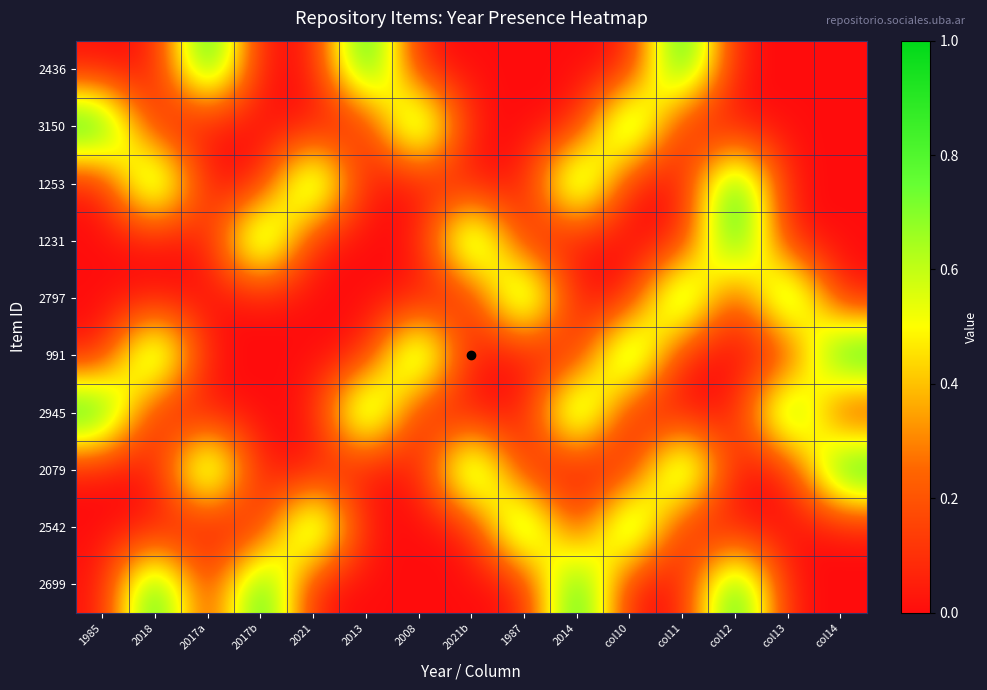

Reading right to left, extract all data points from this chart.

2436: col14=0	col13=0	col12=0	col11=1	col10=0	2014=0	1987=0	2021b=0	2008=0	2013=1	2021=0	2017b=0	2017a=1	2018=0	1985=0
3150: col14=0	col13=0	col12=0	col11=0	col10=1	2014=0	1987=0	2021b=0	2008=1	2013=0	2021=0	2017b=0	2017a=0	2018=0	1985=1
1253: col14=0	col13=0	col12=1	col11=0	col10=0	2014=1	1987=0	2021b=0	2008=0	2013=0	2021=1	2017b=0	2017a=0	2018=1	1985=0
1231: col14=0	col13=0	col12=1	col11=0	col10=0	2014=0	1987=0	2021b=1	2008=0	2013=0	2021=0	2017b=1	2017a=0	2018=0	1985=0
2797: col14=0	col13=1	col12=0	col11=1	col10=0	2014=0	1987=1	2021b=0	2008=0	2013=0	2021=0	2017b=0	2017a=0	2018=0	1985=0
991: col14=1	col13=0	col12=0	col11=0	col10=1	2014=0	1987=0	2021b=0	2008=1	2013=0	2021=0	2017b=0	2017a=0	2018=1	1985=0
2945: col14=0	col13=1	col12=0	col11=0	col10=0	2014=1	1987=0	2021b=0	2008=0	2013=1	2021=0	2017b=0	2017a=0	2018=0	1985=1
2079: col14=1	col13=0	col12=0	col11=1	col10=0	2014=0	1987=0	2021b=1	2008=0	2013=0	2021=0	2017b=0	2017a=1	2018=0	1985=0
2542: col14=0	col13=0	col12=0	col11=0	col10=1	2014=0	1987=1	2021b=0	2008=0	2013=0	2021=1	2017b=0	2017a=0	2018=0	1985=0
2699: col14=0	col13=0	col12=1	col11=0	col10=0	2014=1	1987=0	2021b=0	2008=0	2013=0	2021=0	2017b=1	2017a=0	2018=1	1985=0